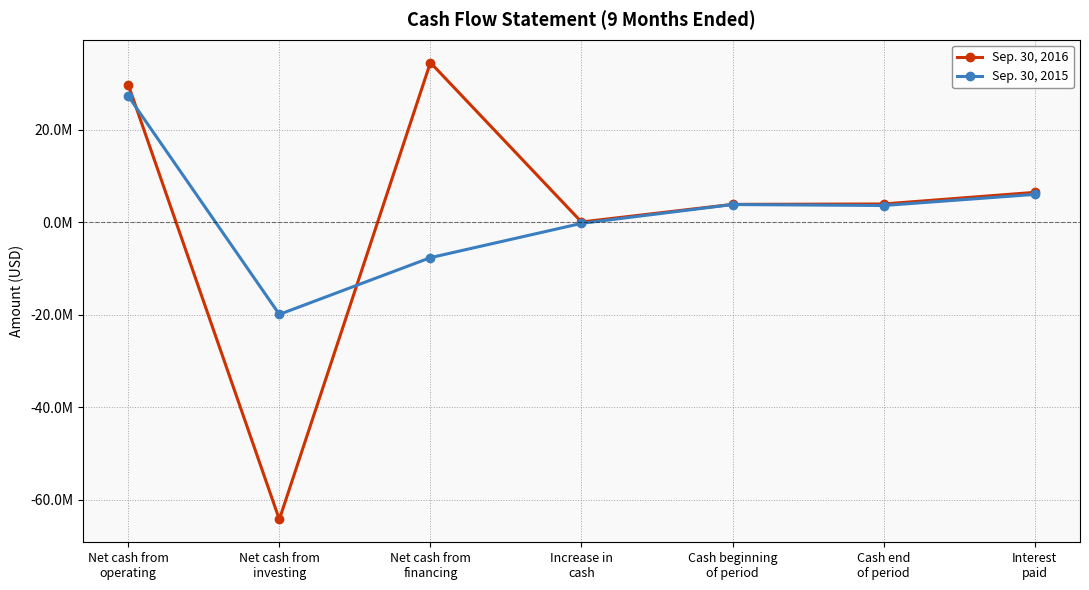

After their last crossing, which series has the higher values: Sep. 30, 2015 or Sep. 30, 2016?

Sep. 30, 2016